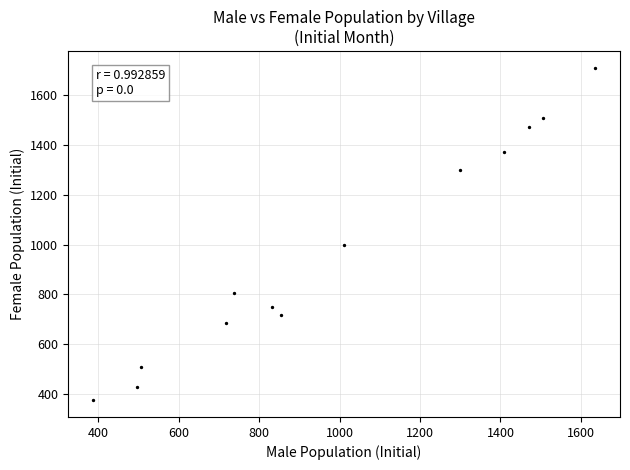

What Y value in the scatter plot is closest to 1042?

1000